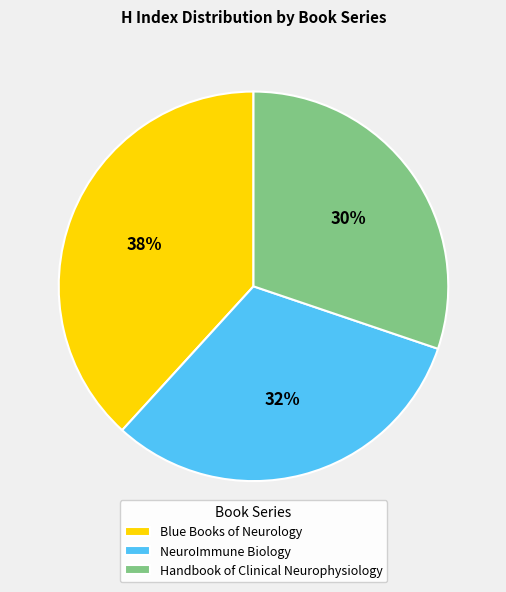

To the nearest percent, what is the combined percentage of NeuroImmune Biology and Handbook of Clinical Neurophysiology?

62%